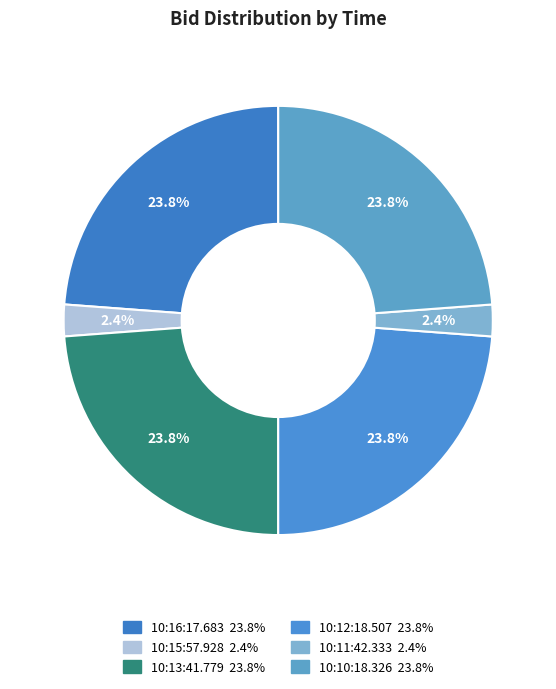

Which category has the biggest portion of the pie?

10:16:17.683